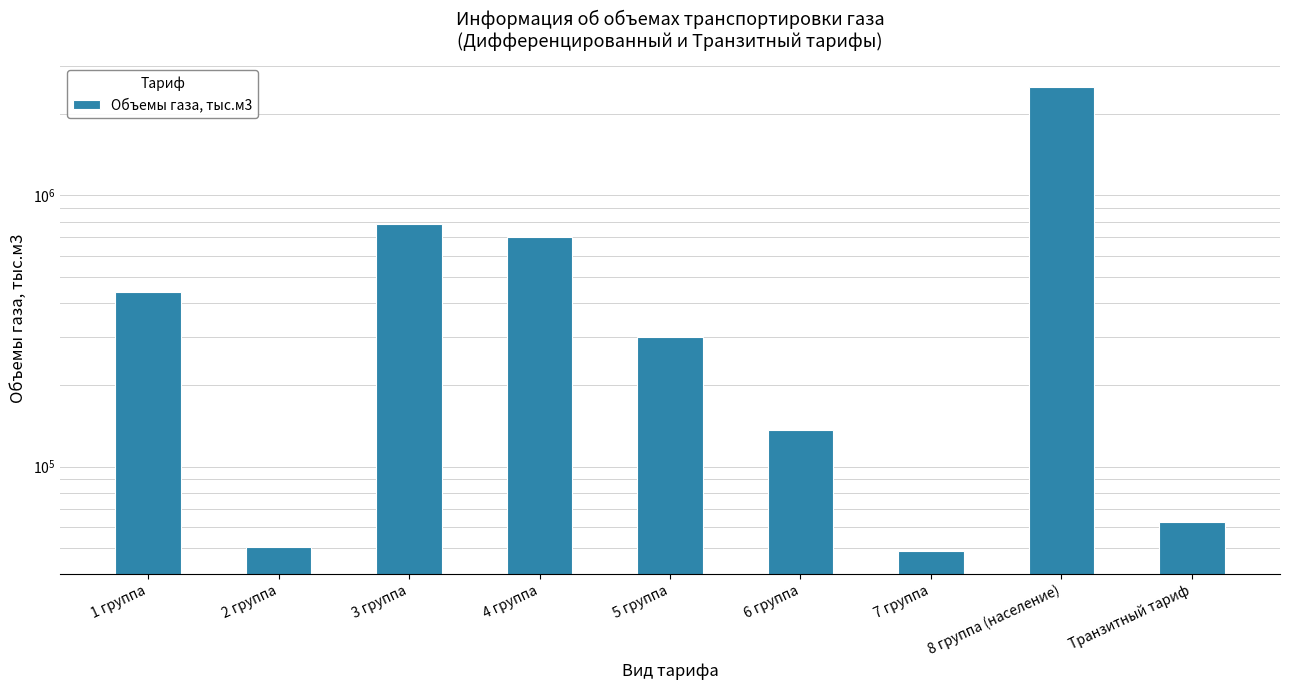

How many data points are less than 299736?

4